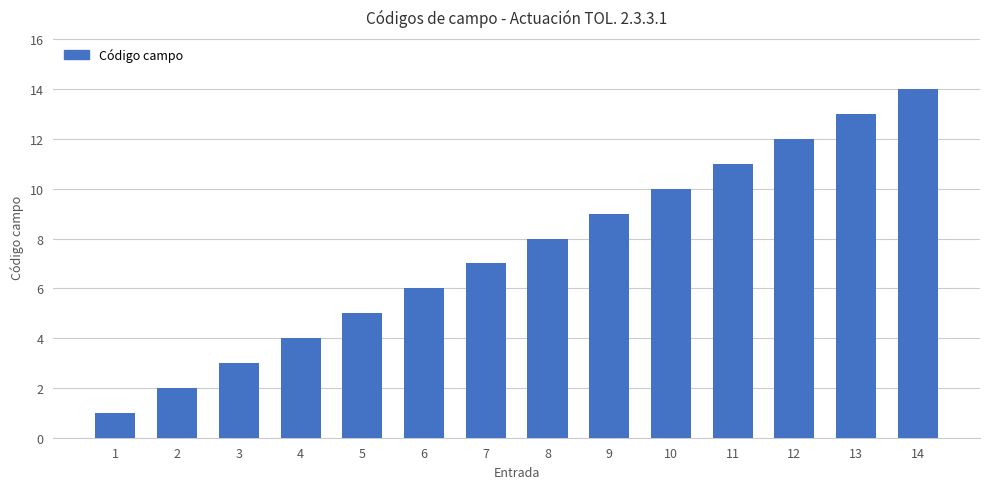

How many data points are less than 8?

7